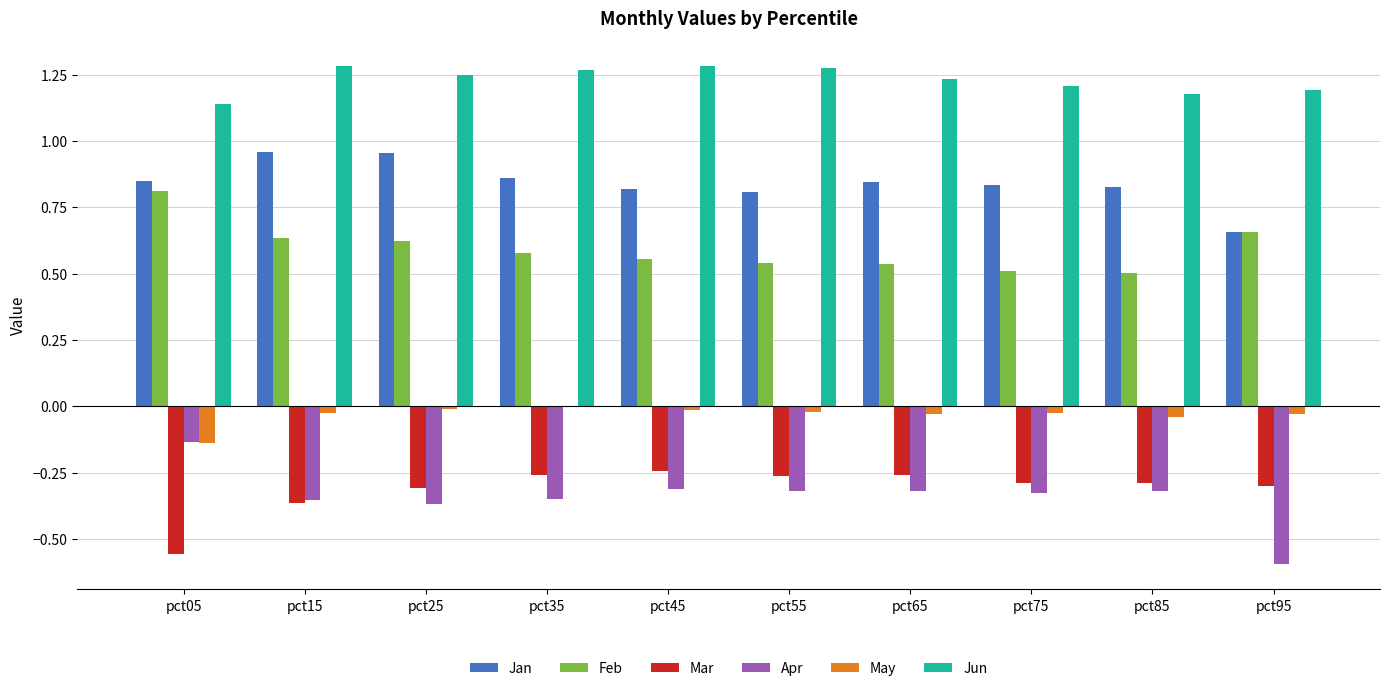

True or false: Jun has a value of 1.2 at pct85.

True